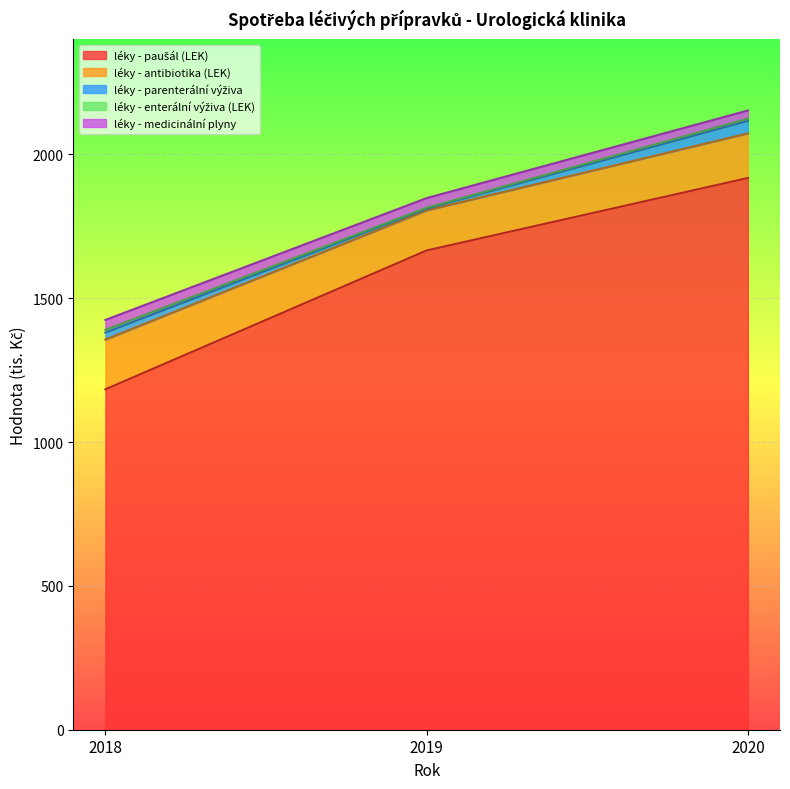

What is the value of the léky - enterální výživa (LEK) point at the 2nd from the left?

3.1